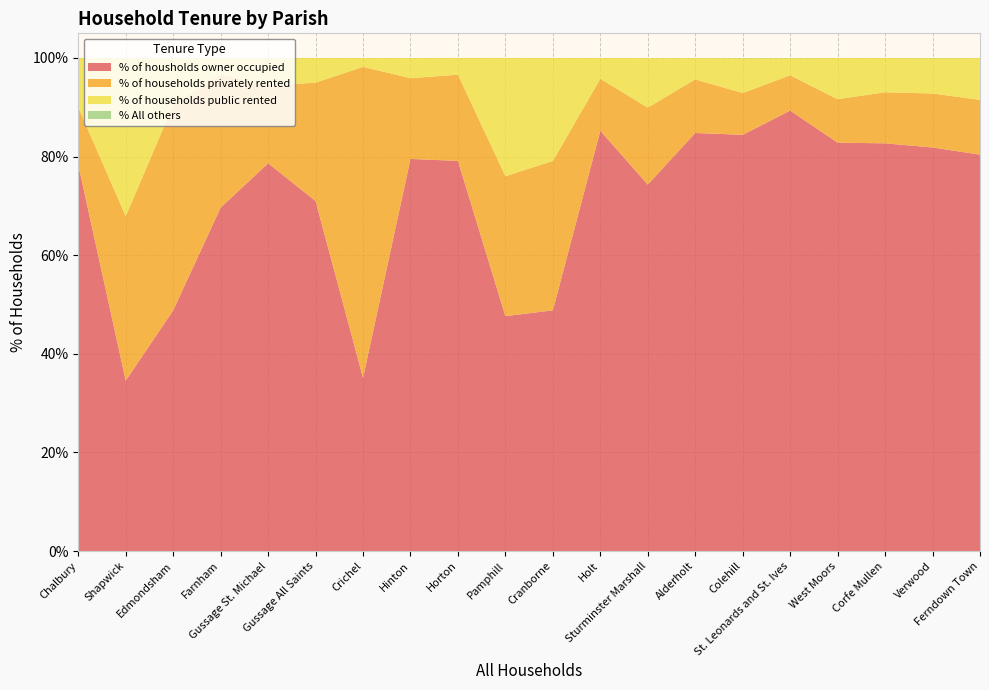

What is the lowest value of the % of housholds owner occupied series?

34.6